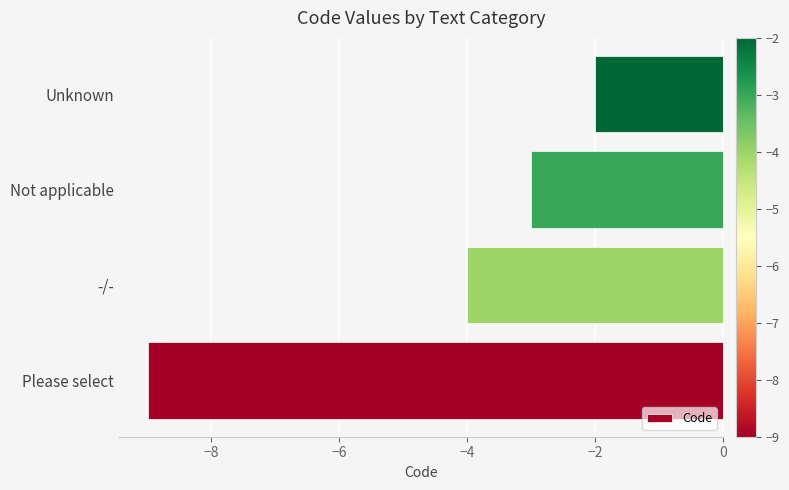

Between Not applicable and Unknown, which is larger?

Unknown